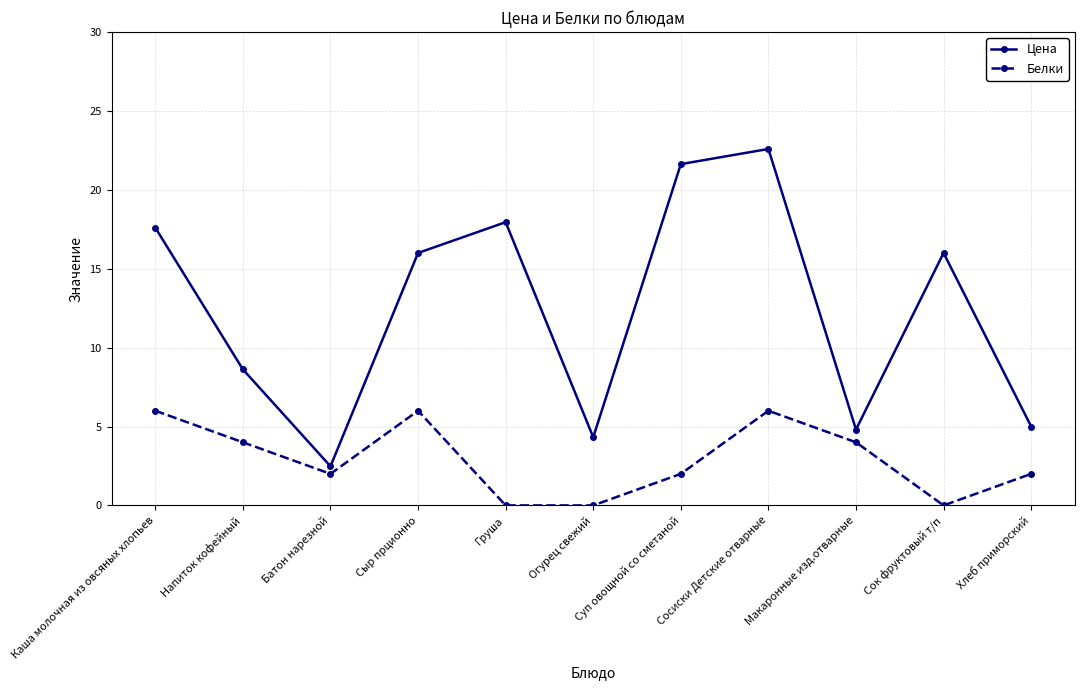

True or false: Цена and Белки cross at least once.

False